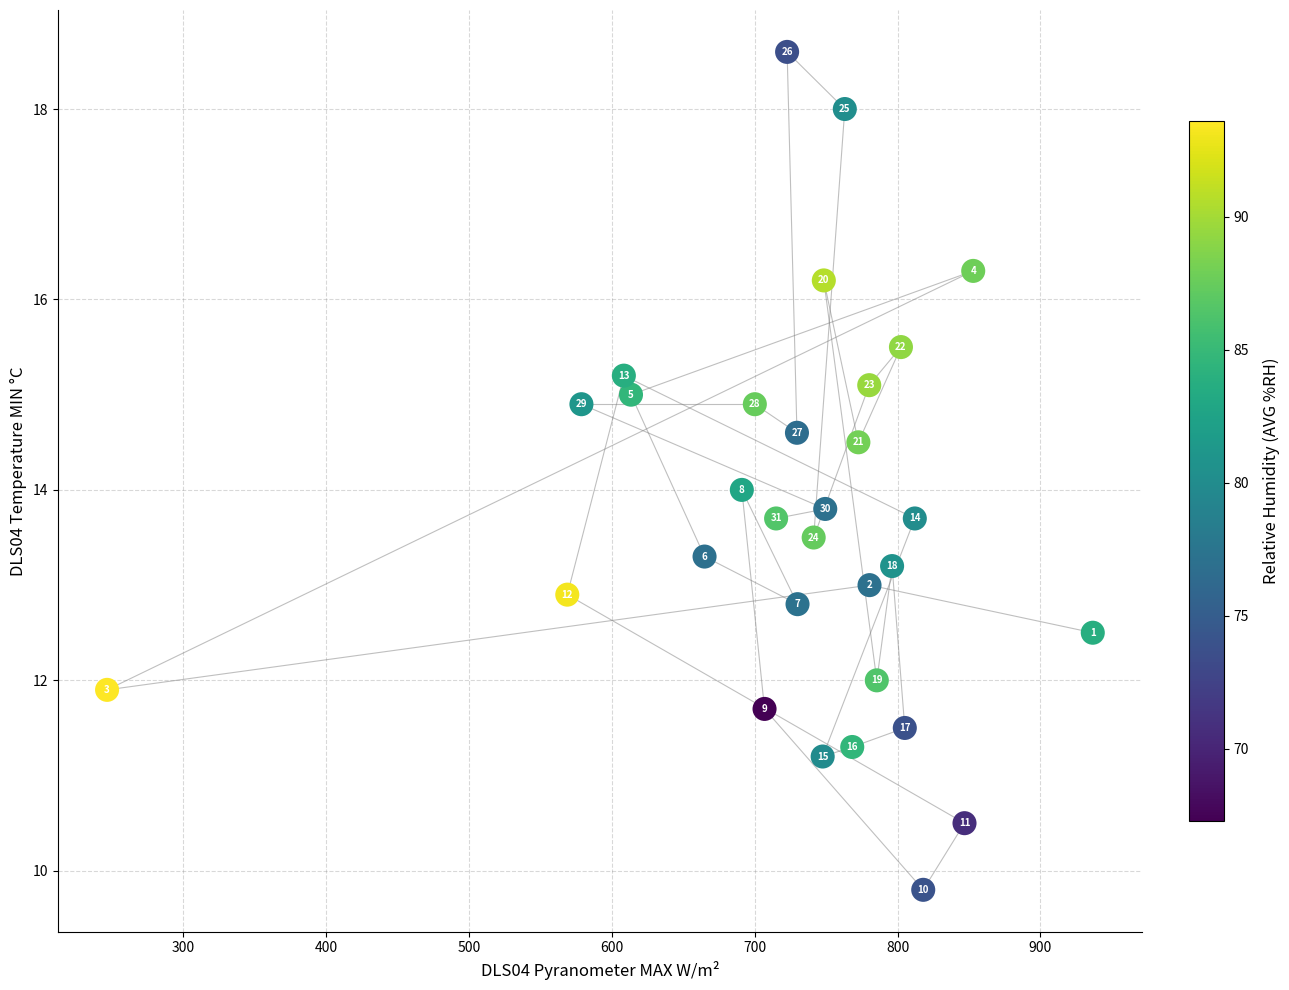

What Y value in the scatter plot is closest to 14?

14.0